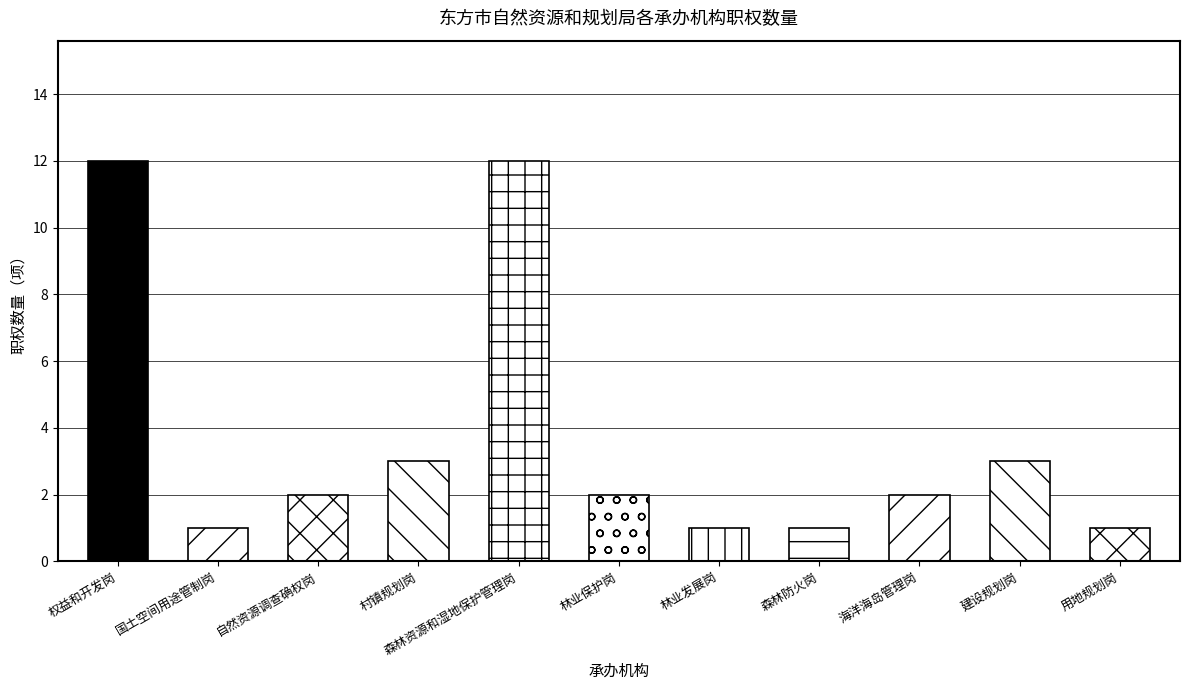

Does the chart contain stacked bars?

No